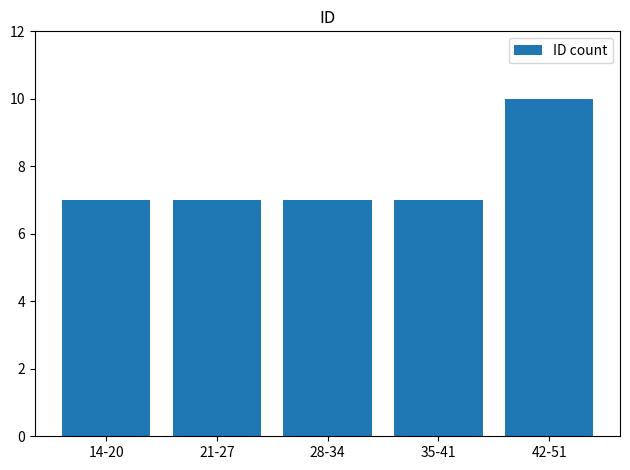

Between 14-20 and 42-51, which is larger?

42-51